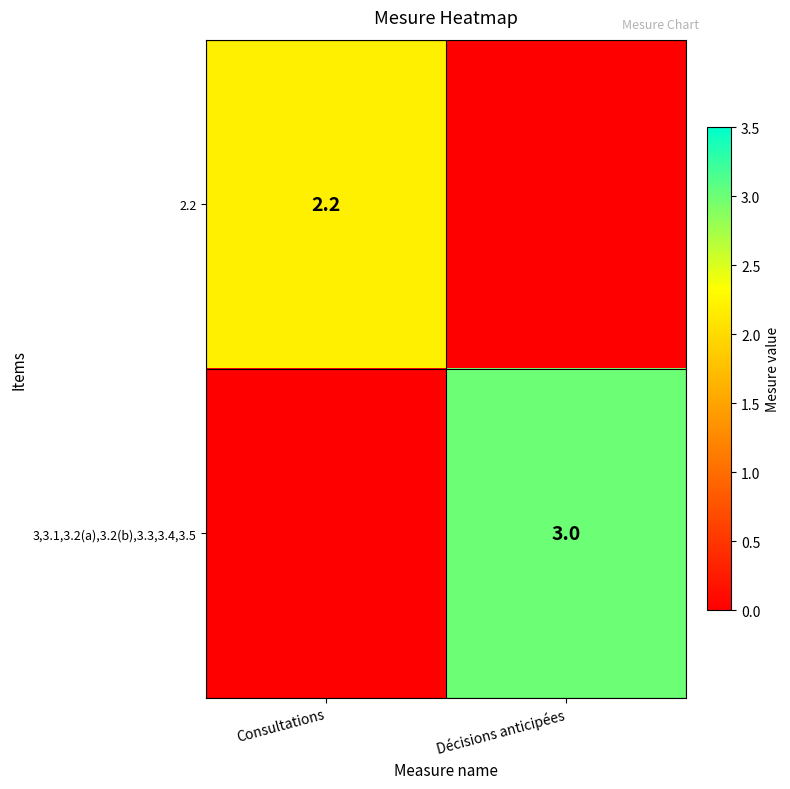

At which category does the chart reach its peak across all series?

Décisions anticipées